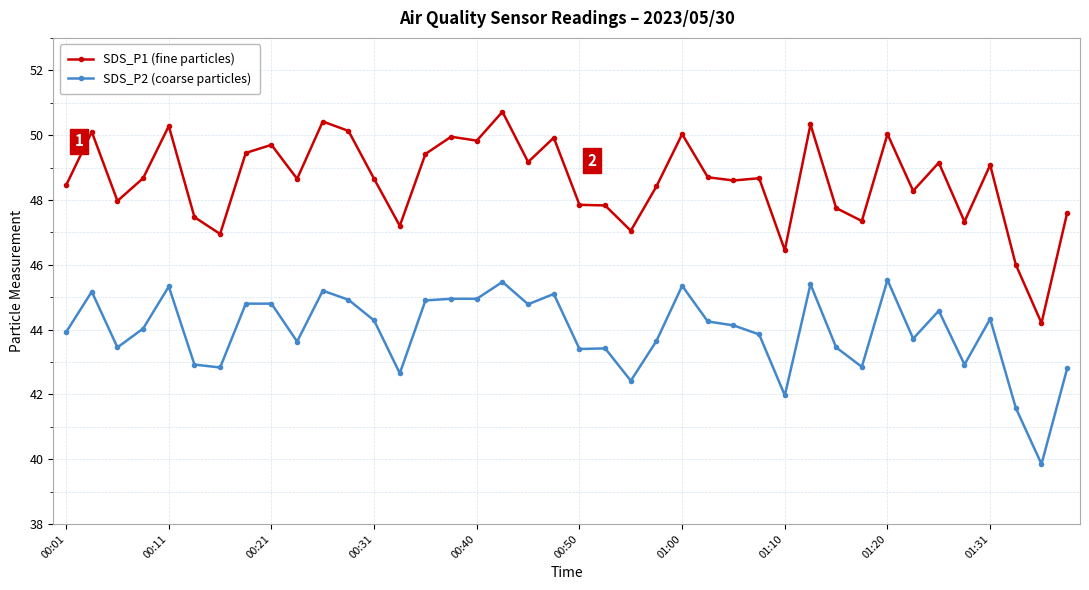

What is the value of the SDS_P2 (coarse particles) point at the 33rd from the left?

45.5